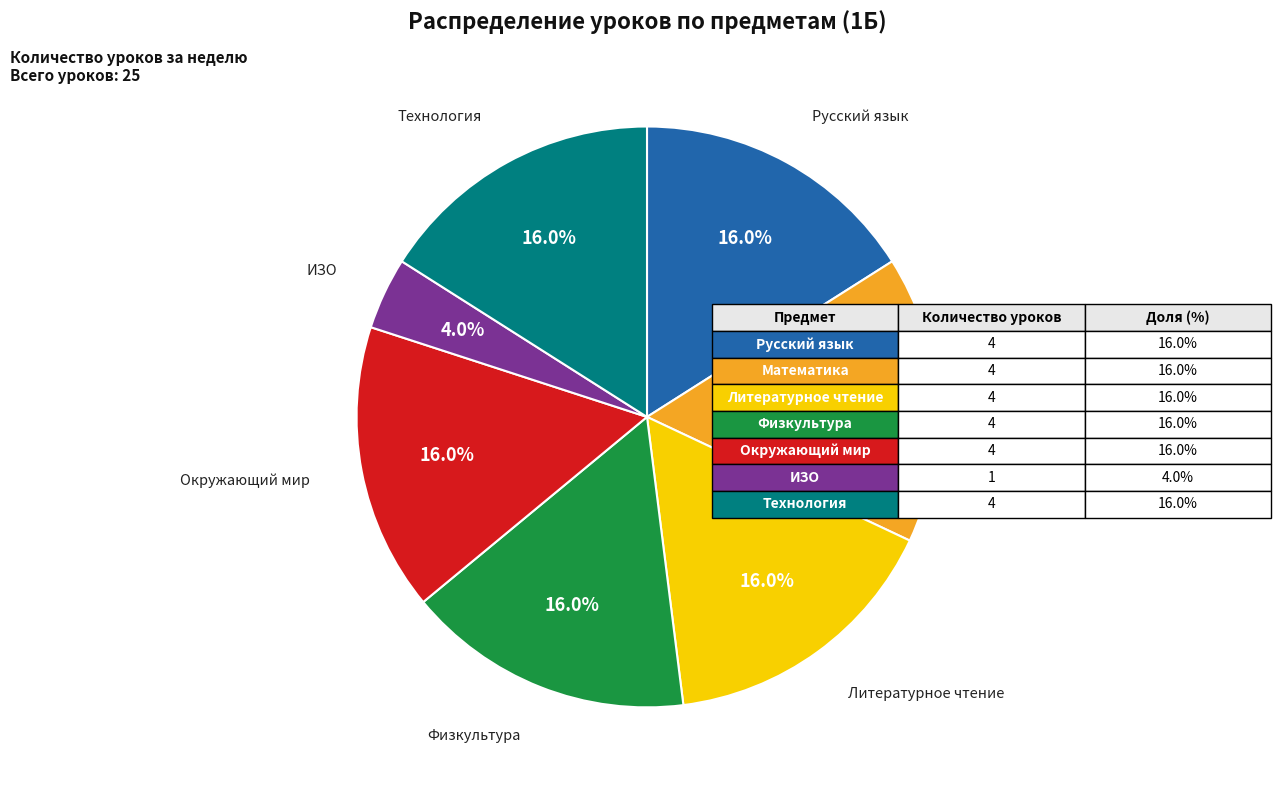

Is there a majority slice in this chart?

No